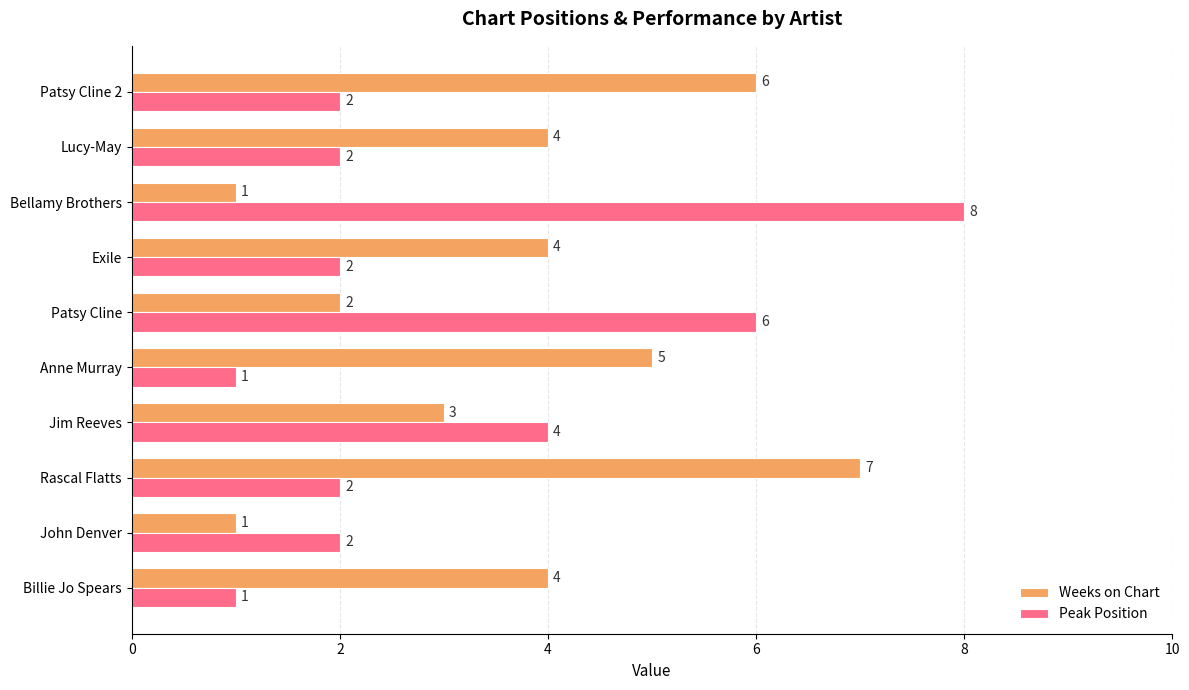

What is the average value of the Peak Position series?

3